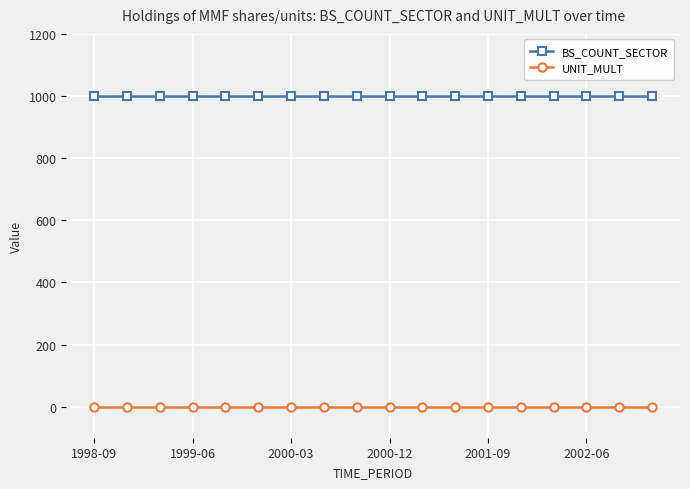

What is the sum of all BS_COUNT_SECTOR values?

18000